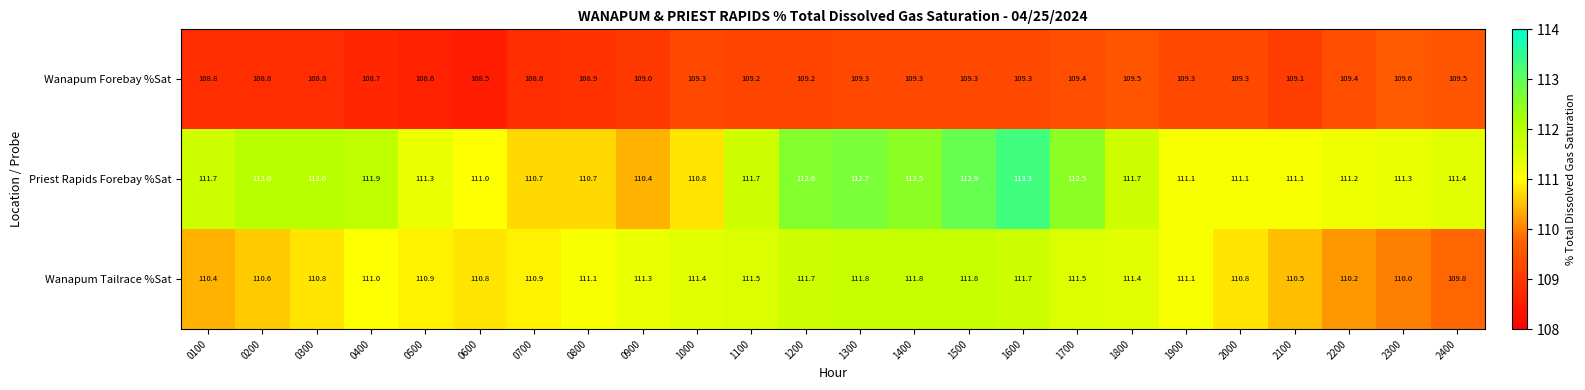

True or false: Wanapum Tailrace %Sat has a value of 111.7 at 1200.

True